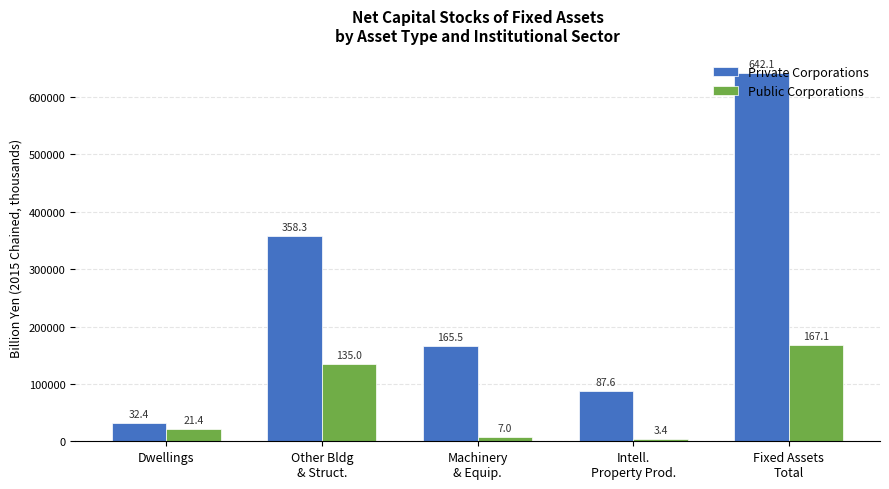

Where is Private Corporations nearest to the value 337245?

Other Bldg
& Struct.